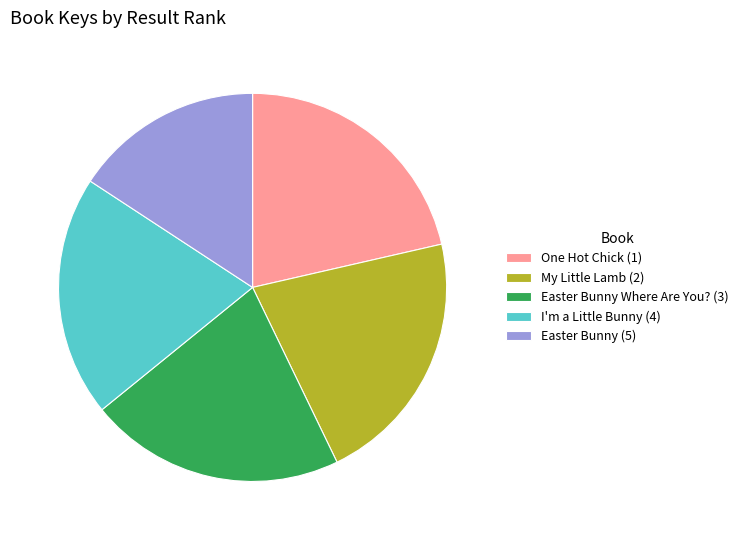

The Easter Bunny (5) slice represents 6% of the pie. True or false?

False